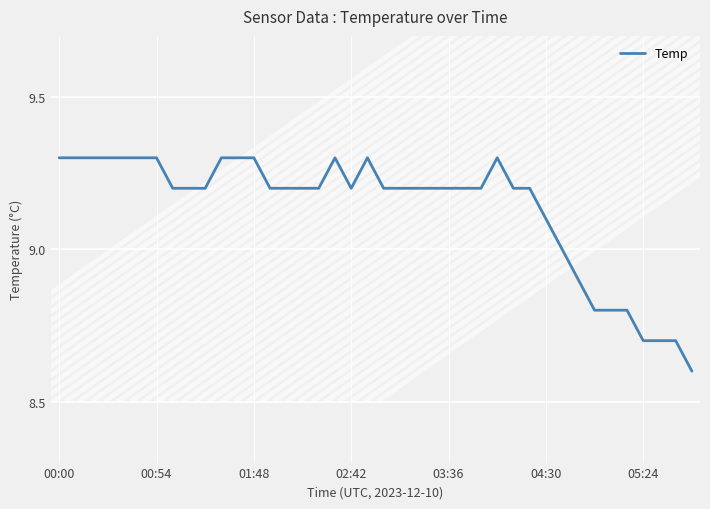

What is the maximum value shown in the chart?

9.3